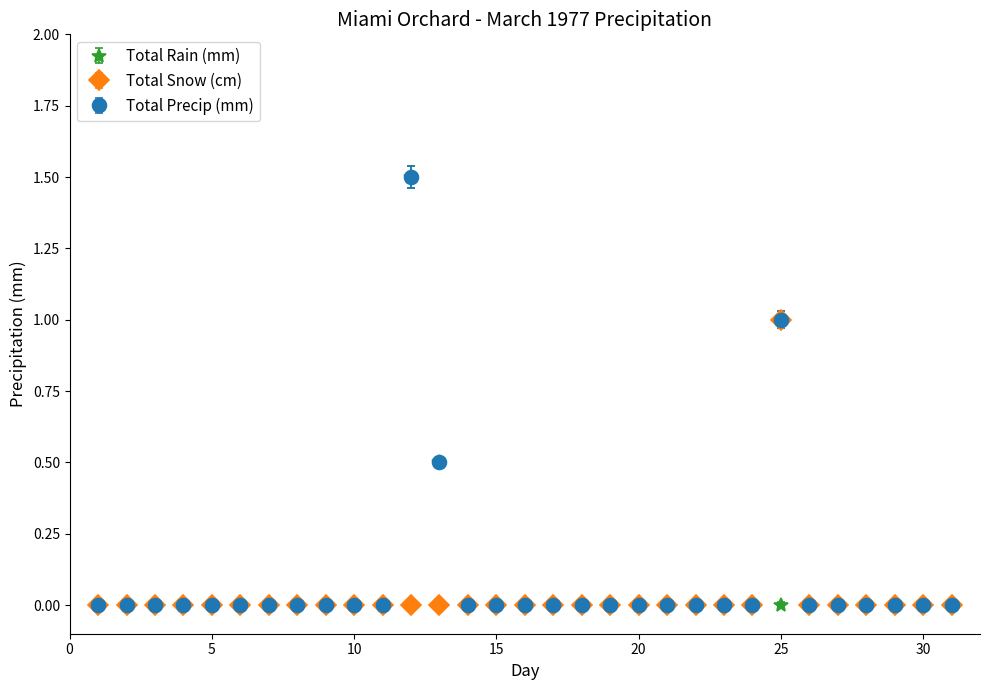

What is the highest value of the Total Snow (cm) series?

1.0